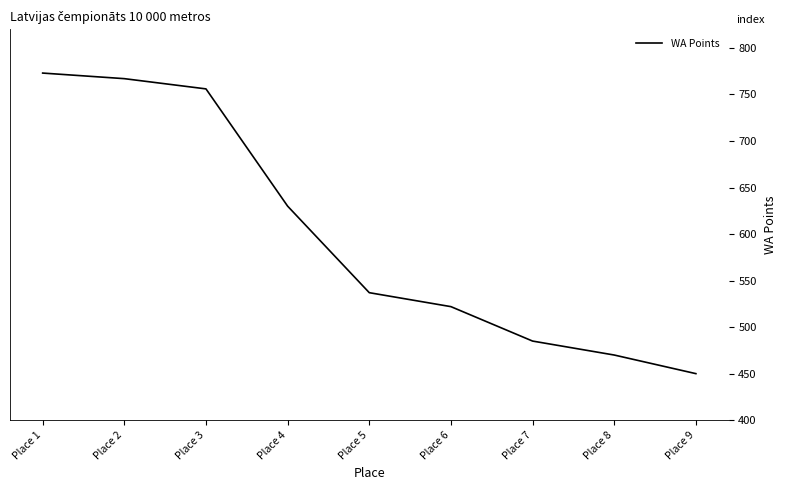

True or false: the data shows 470 at Place 8.

True